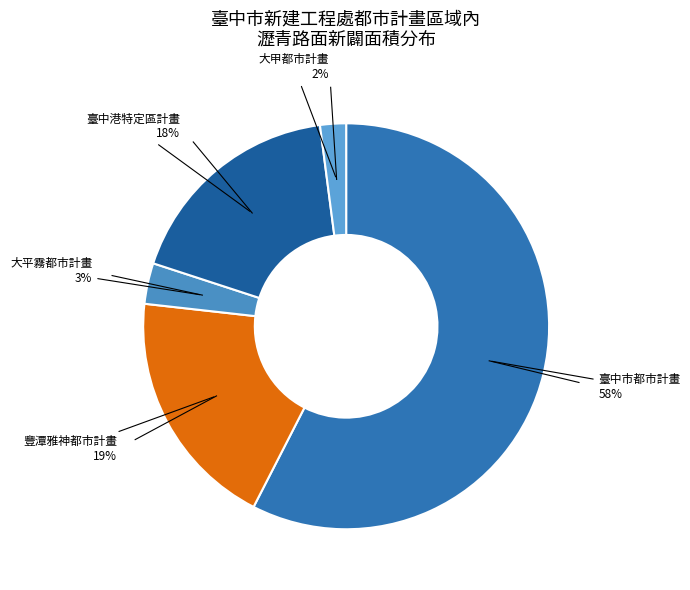

Rank the categories by value from highest to lowest.

臺中市都市計畫, 豐潭雅神都市計畫, 臺中港特定區計畫, 大平霧都市計畫, 大甲都市計畫